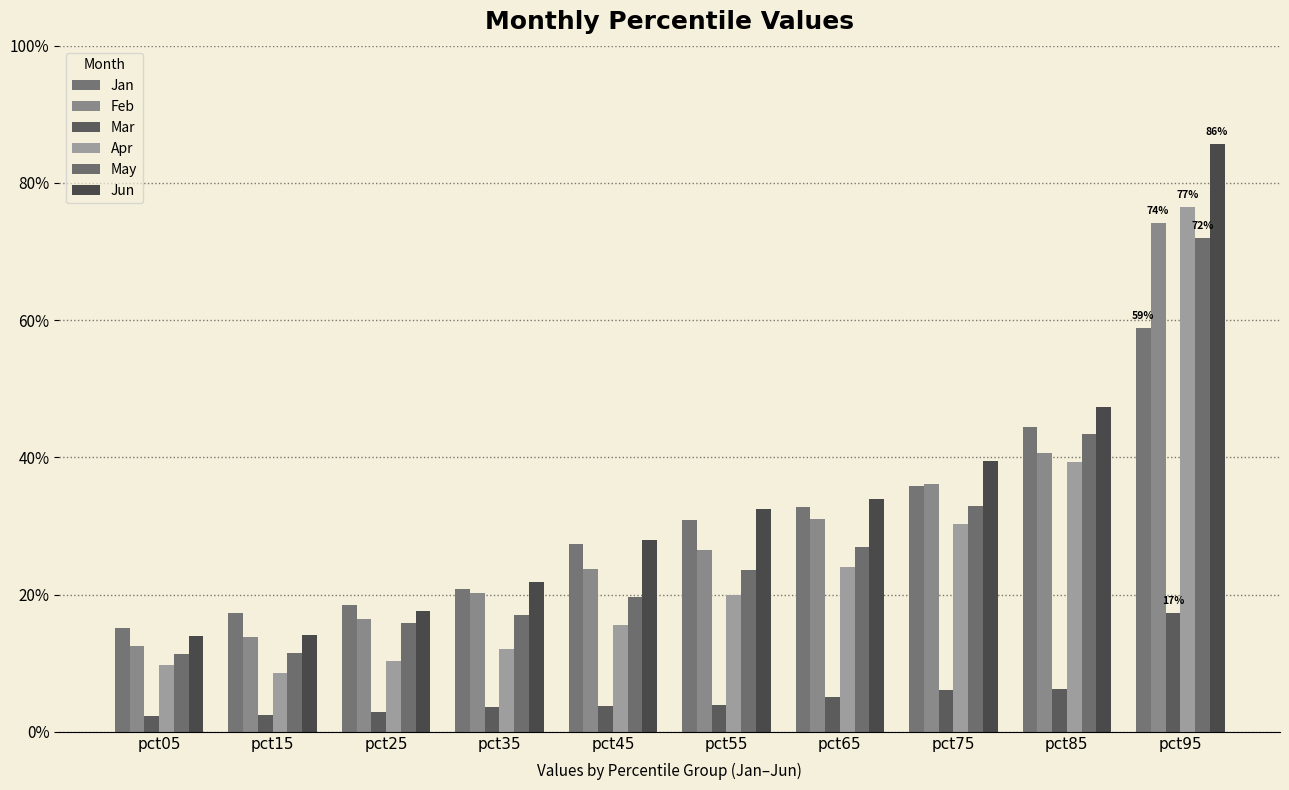

True or false: May has a value of 0.2 at pct25.

True